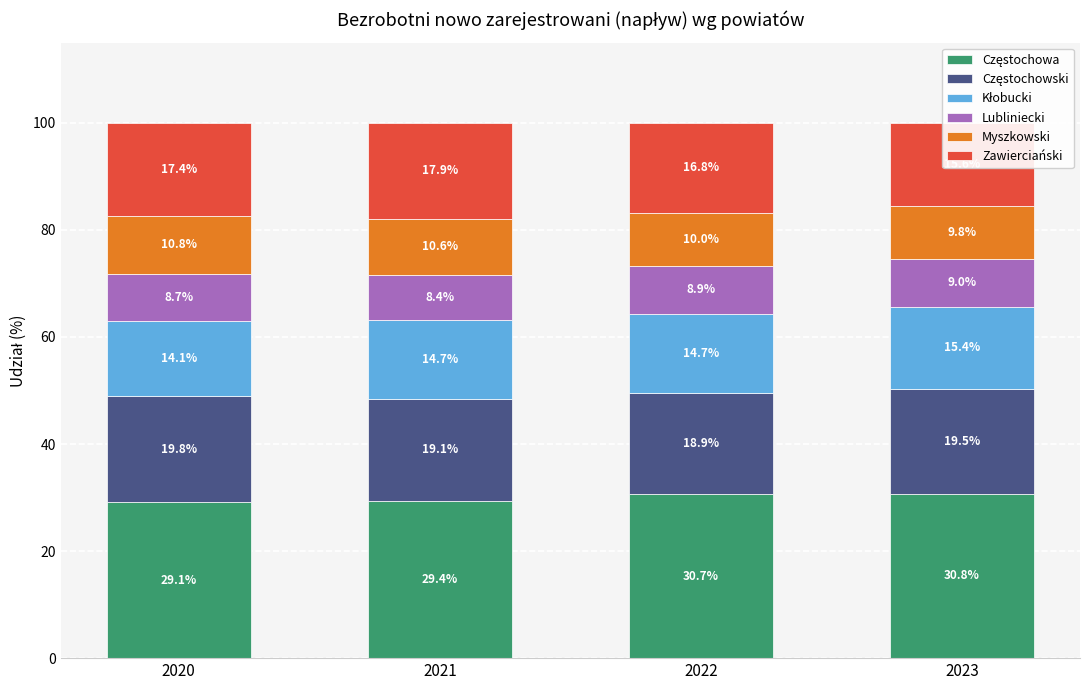

What is the spread (max minus min) of values at 2020?

20.4